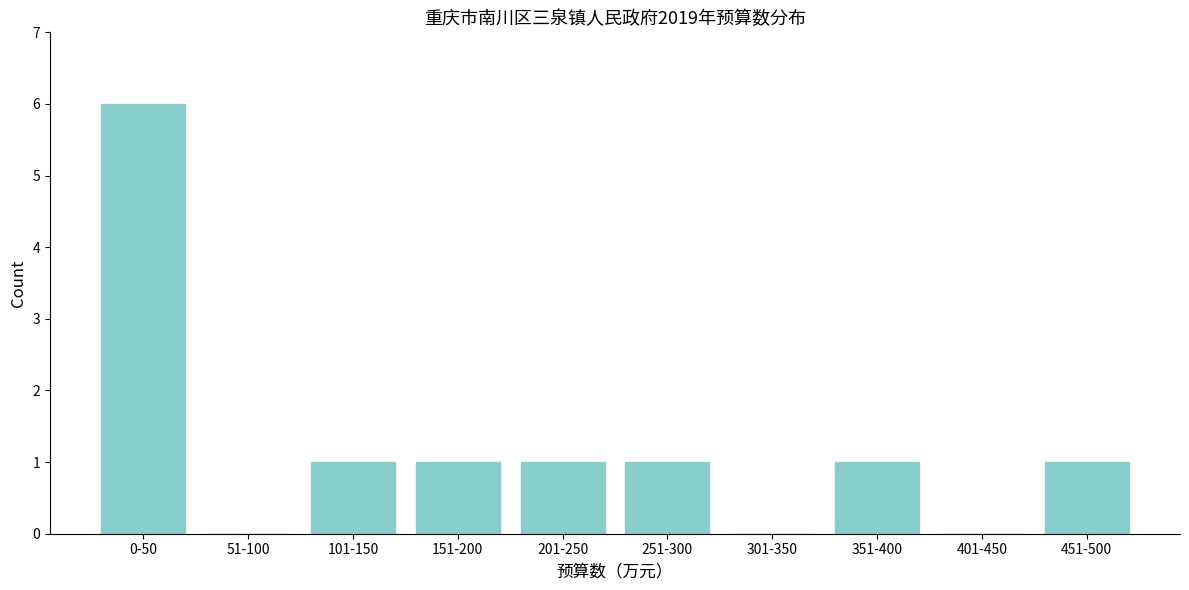

Reading right to left, list all the values displayed in this chart.

451-500=1	401-450=0	351-400=1	301-350=0	251-300=1	201-250=1	151-200=1	101-150=1	51-100=0	0-50=6